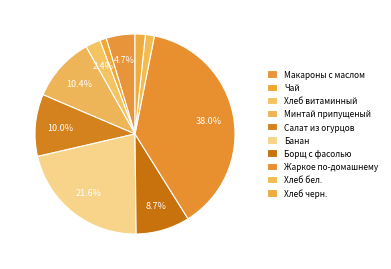

How many slices are in this pie chart?

10